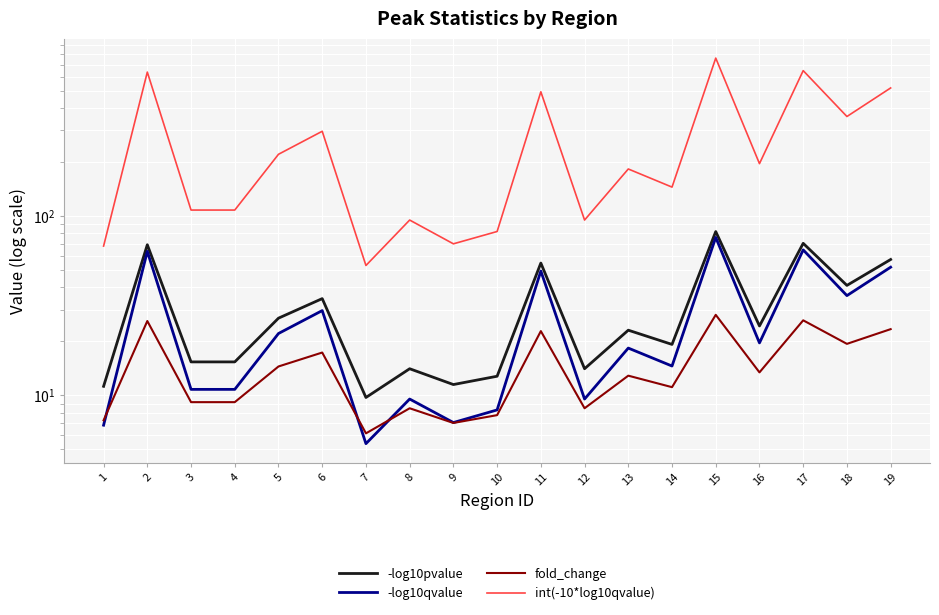

Which category has the lowest value in the -log10qvalue series?

7